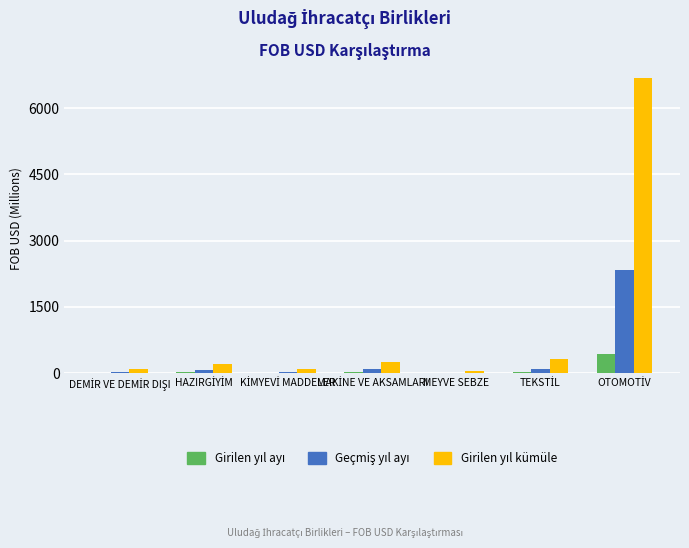

What is the maximum value shown in the chart?

6674.0